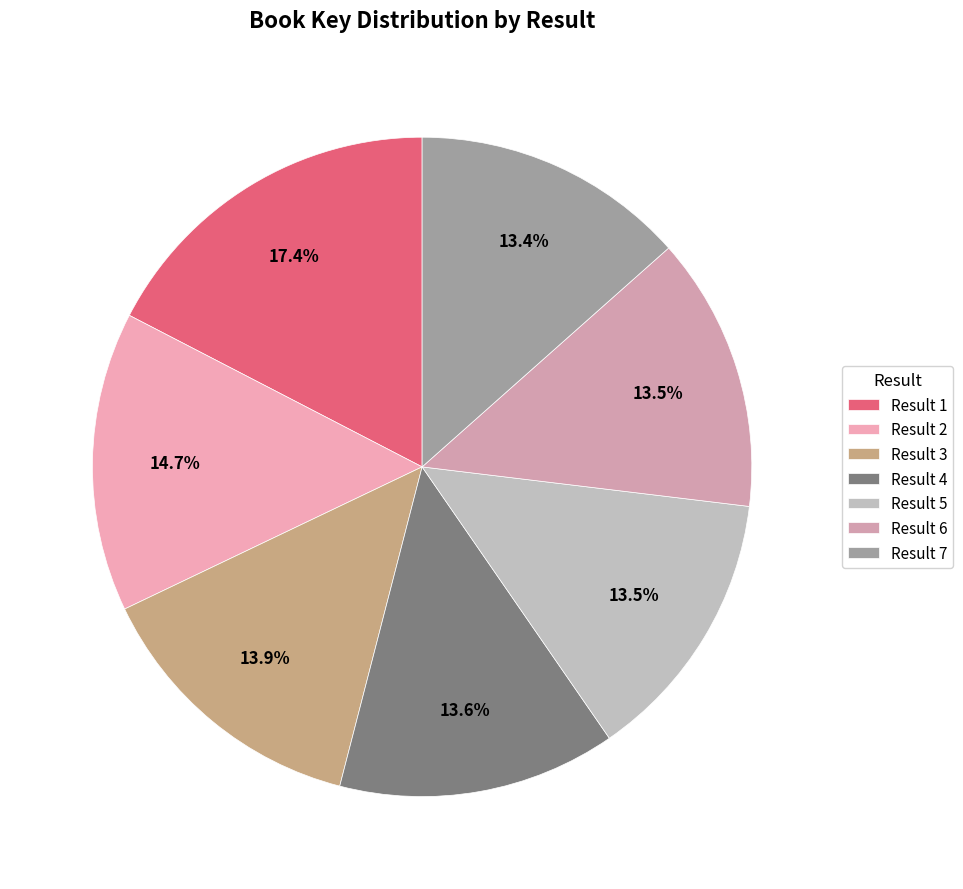

Which slice is the largest?

Result 1